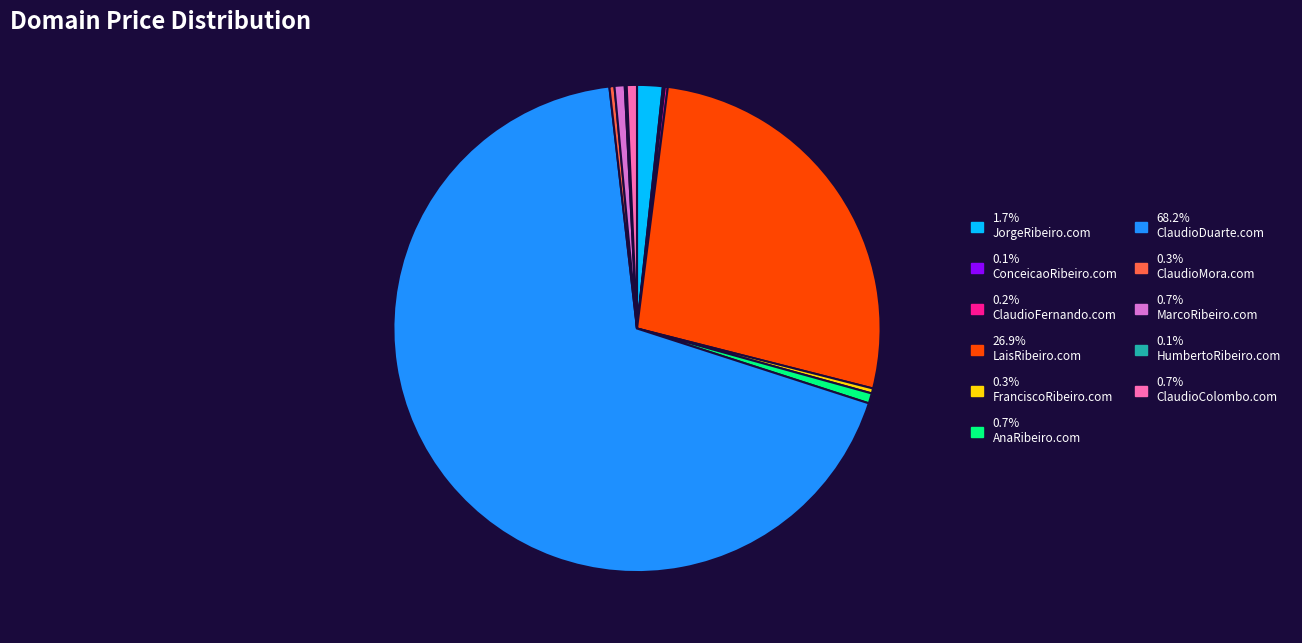

Is 0.7% ClaudioColombo.com the majority of the pie?

No